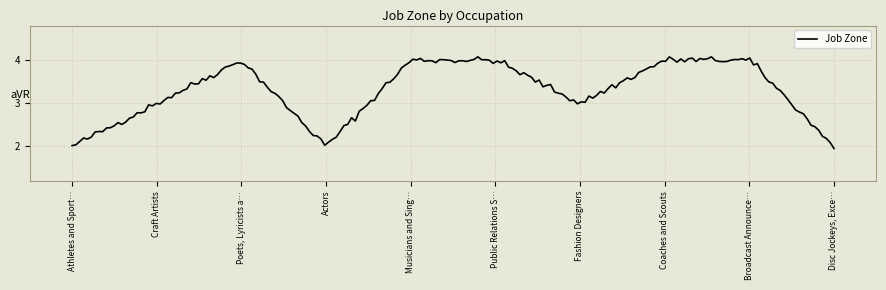

What is the greatest value displayed?

4.1